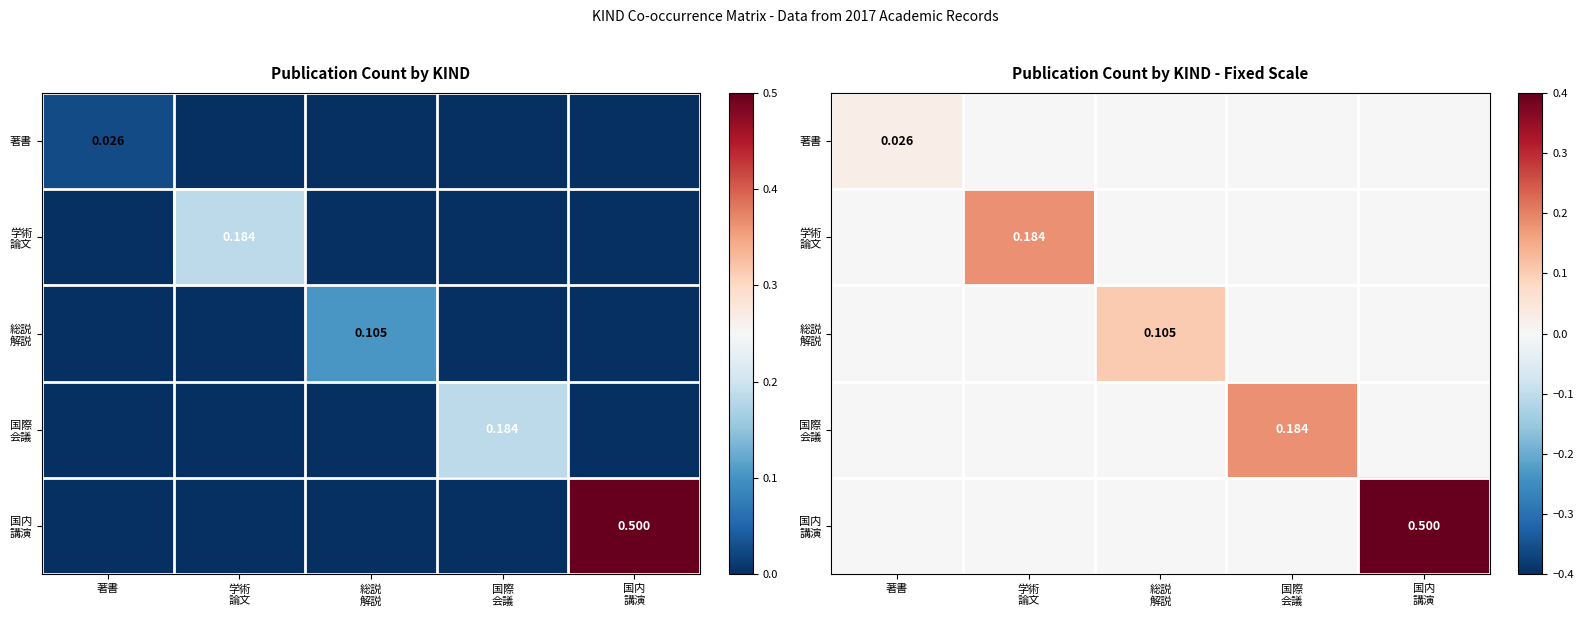

The value of 国際 会議 at 総説 解説 is 0.0. True or false?

True